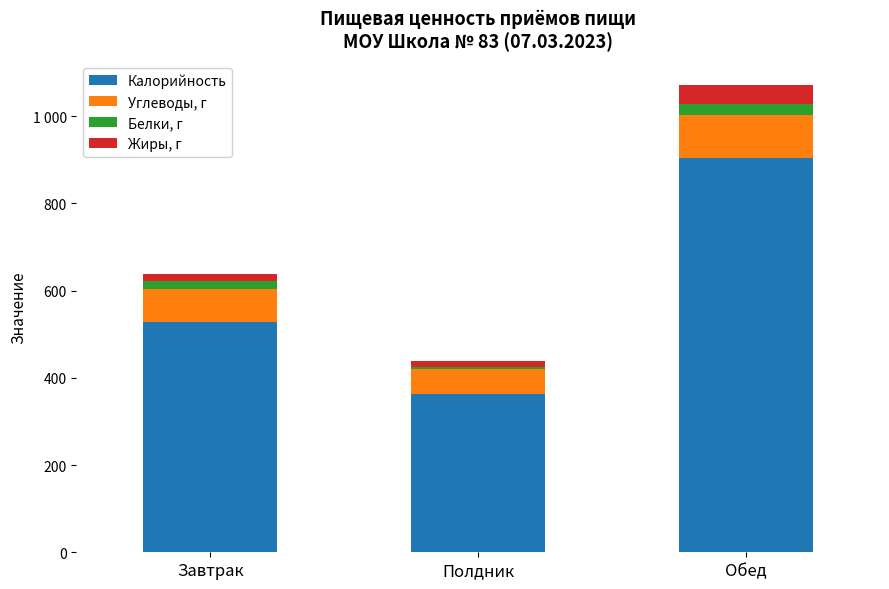

Are the bars grouped side by side (vs. stacked)?

No